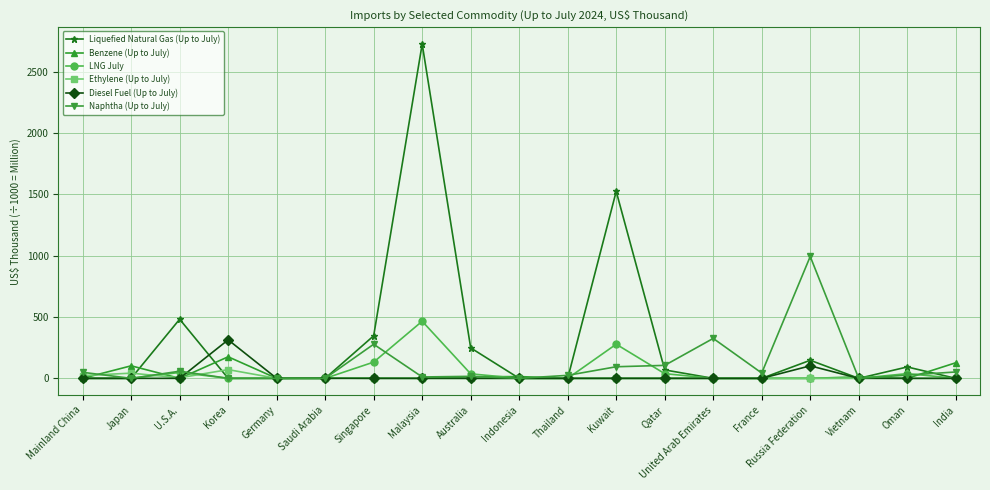

Is it true that Naphtha (Up to July) equals 993.8 at Russia Federation?

True